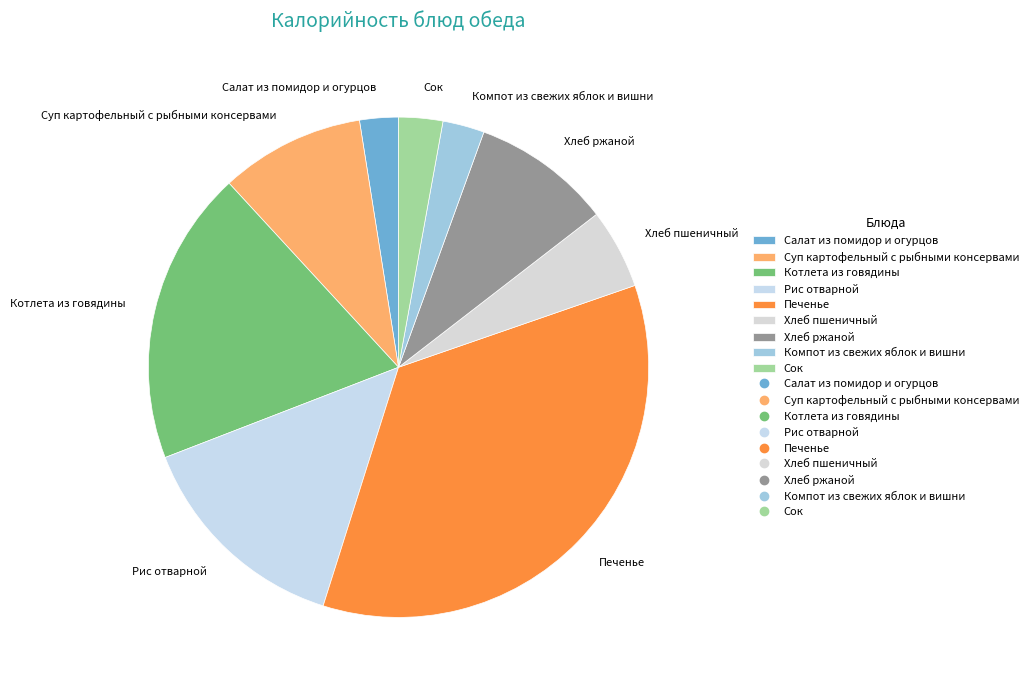

Which category has the biggest portion of the pie?

Печенье